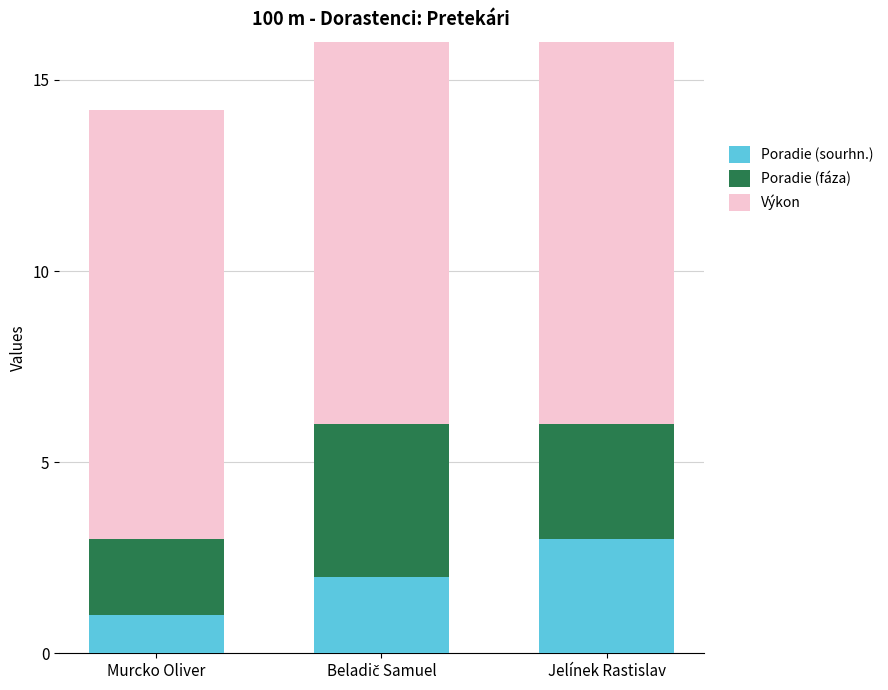

Is it true that Výkon equals 11.4 at Jelínek Rastislav?

True